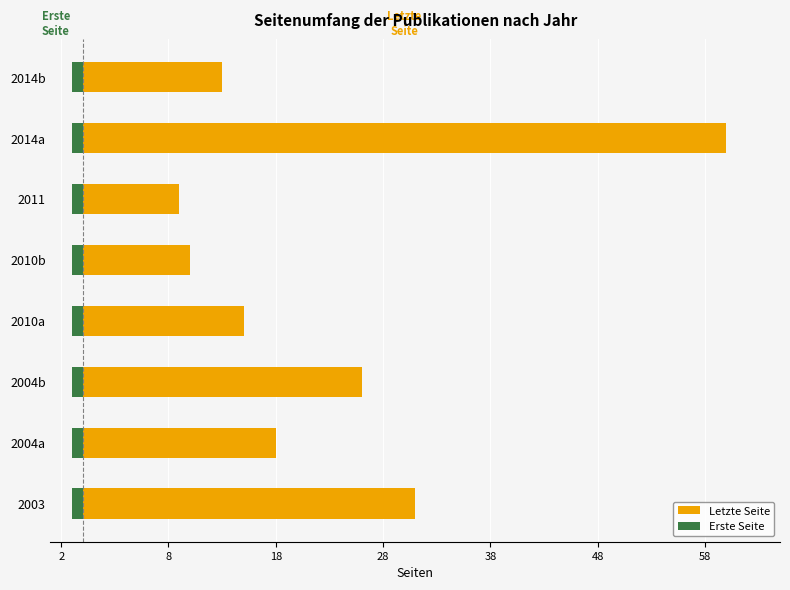

What value does the Erste Seite series have at 8?

0.5